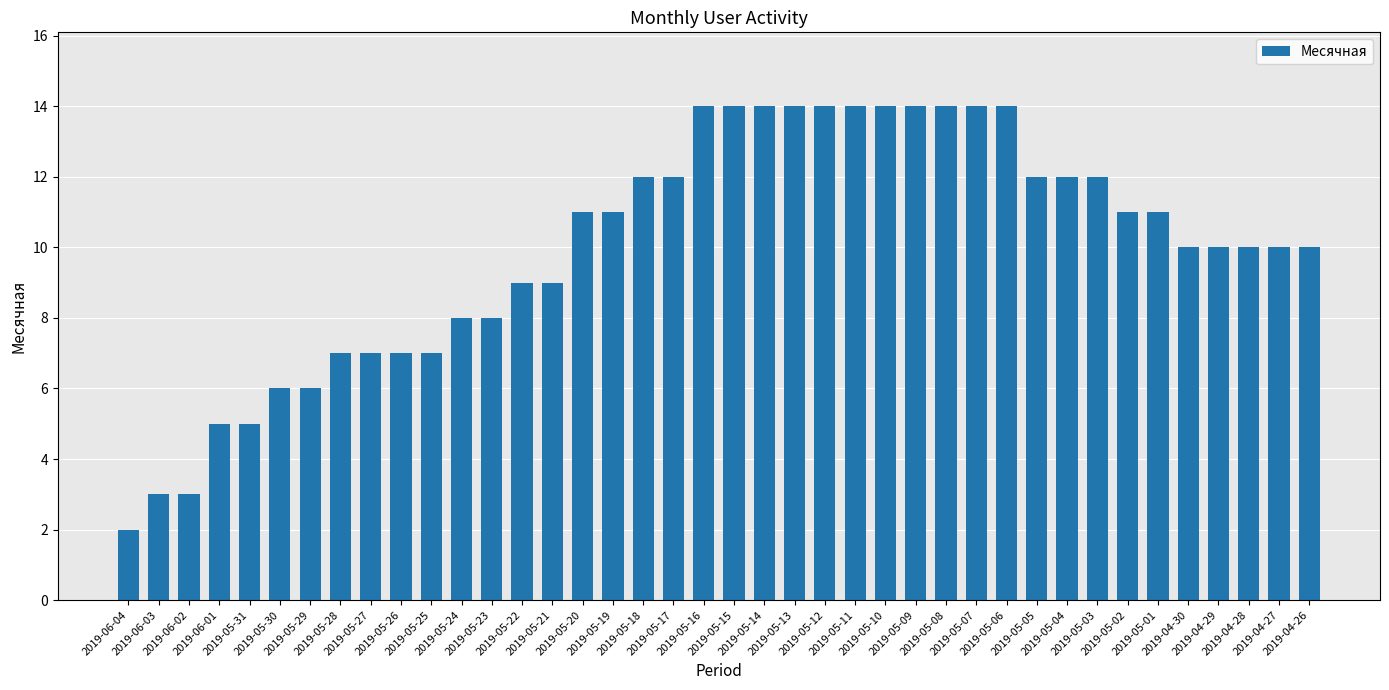

What position from the left is 2019-05-08?

28